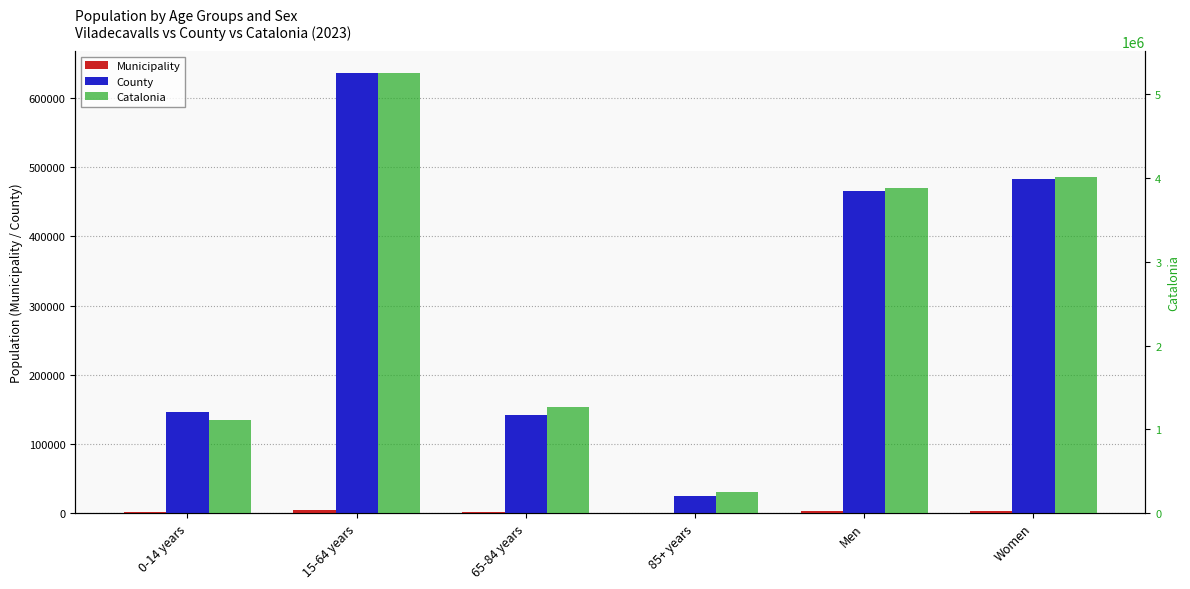

What is the total value across all series at 85+ years?

282067